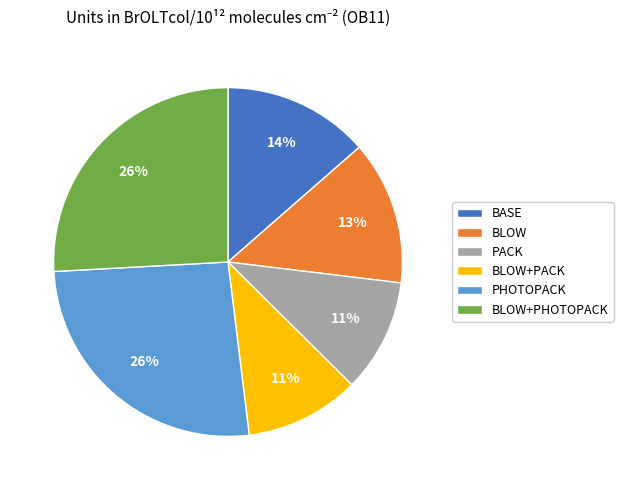

What percentage is the PHOTOPACK slice, to the nearest percent?

26%